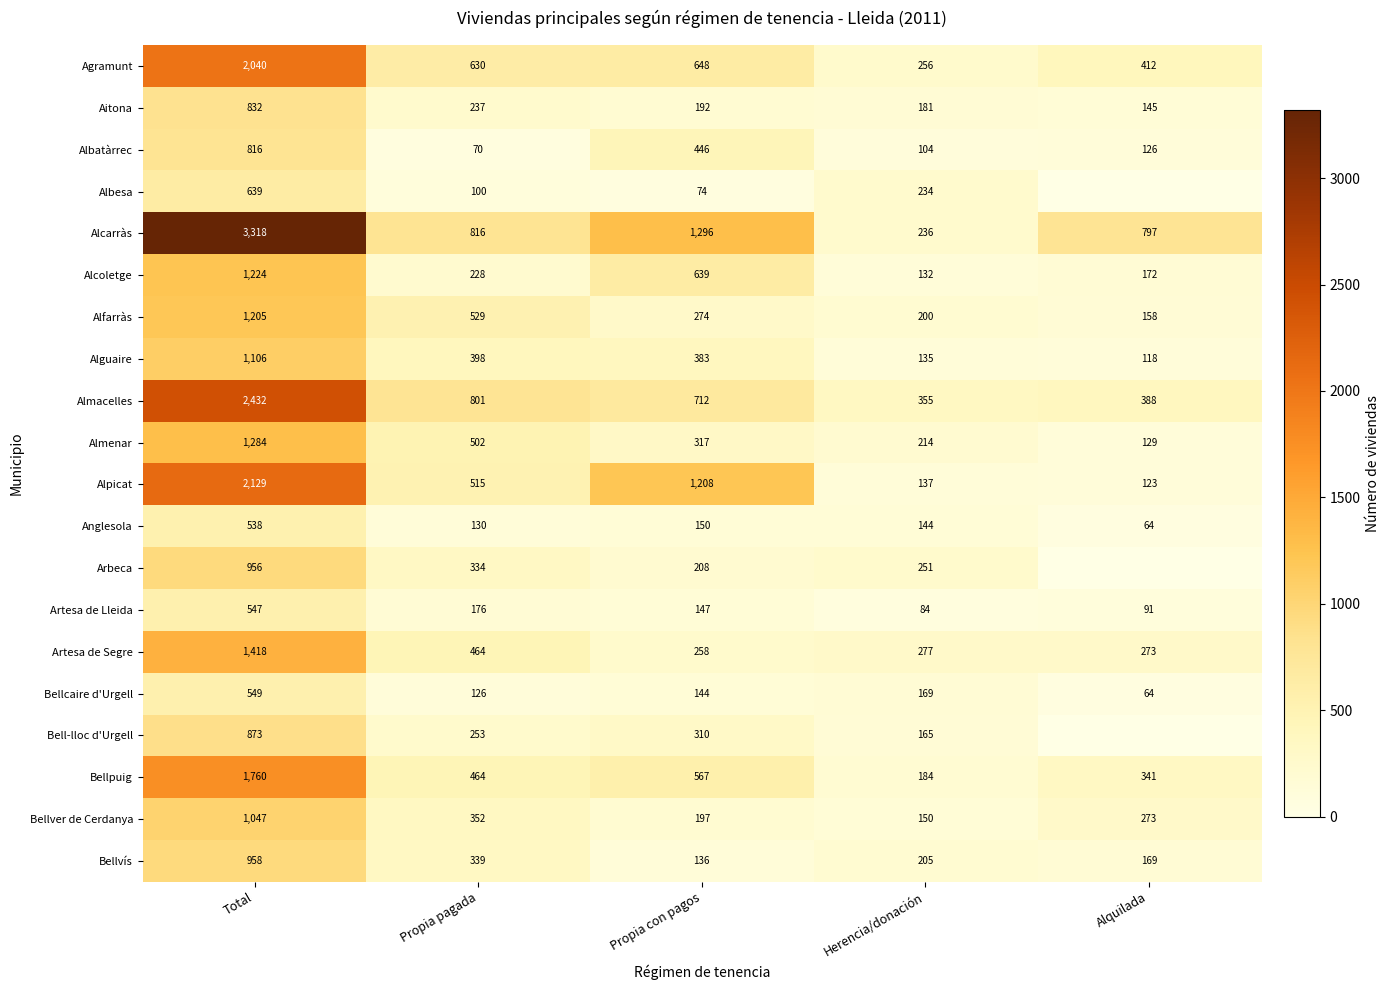

Is it true that Alcoletge equals 2142 at Total?

False